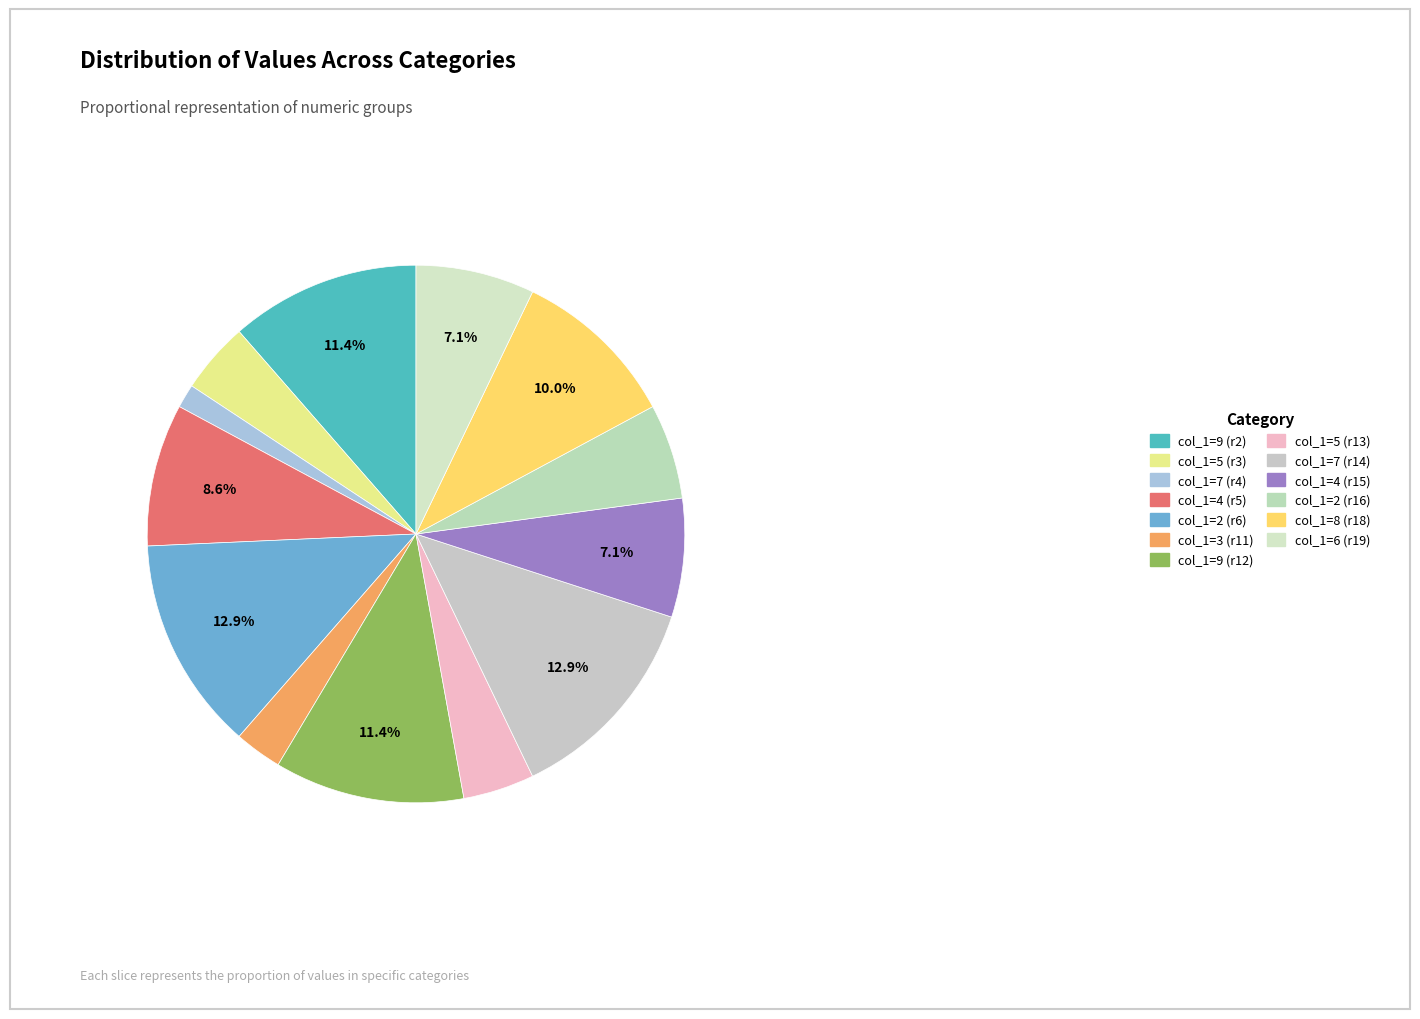

Count the number of slices in the pie.

13